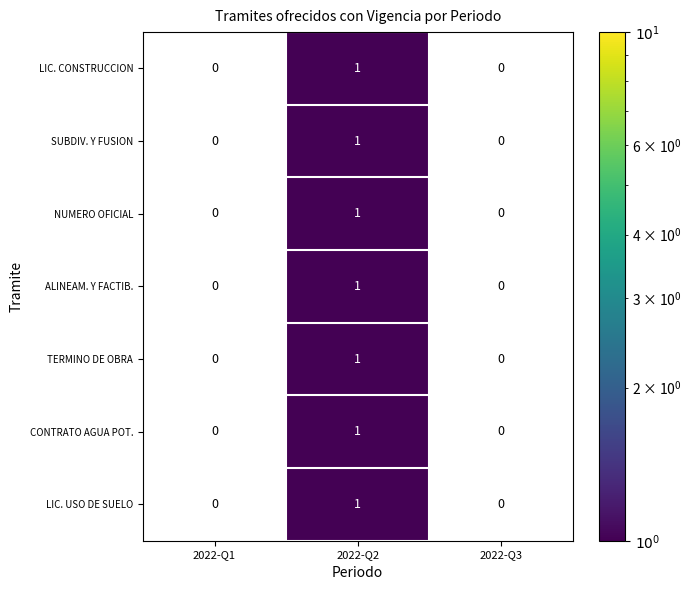

Is the value of SUBDIV. Y FUSION at 2022-Q3 greater than the value of ALINEAM. Y FACTIB. at 2022-Q2?

No